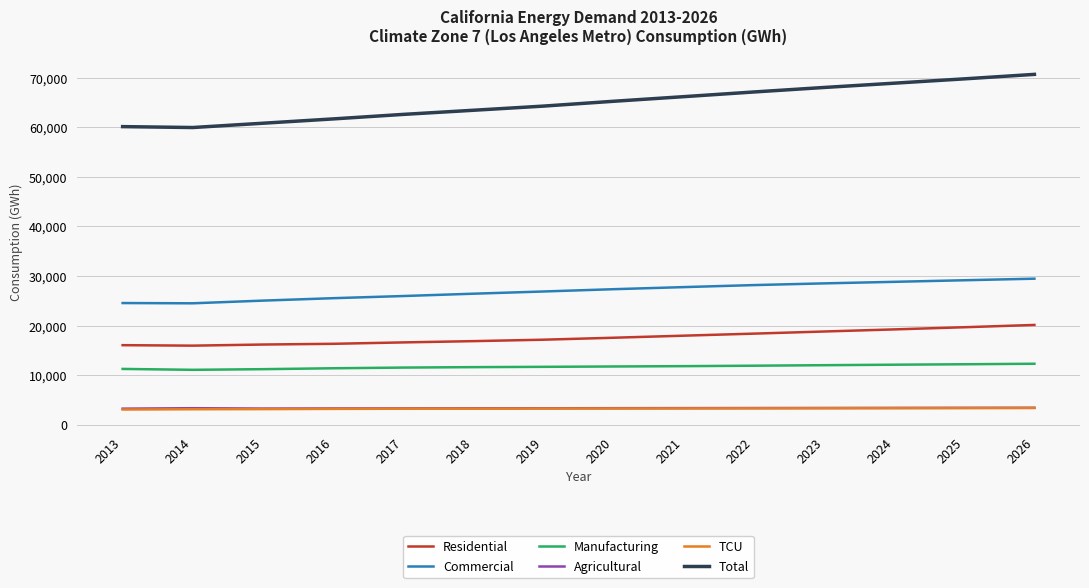

The Total series shows 18350.7 at 2016. True or false?

False